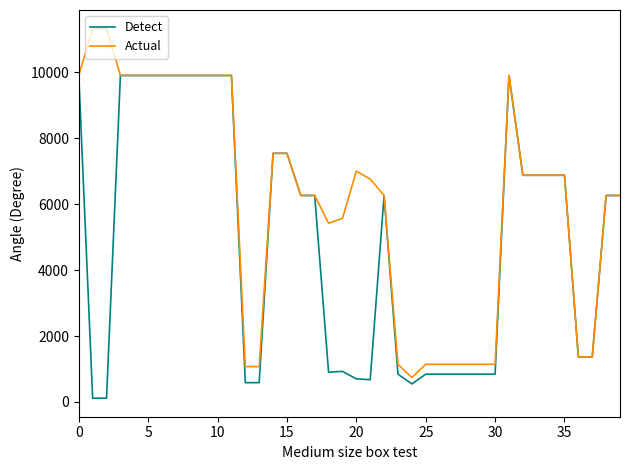

How many distinct data groups are displayed?

2